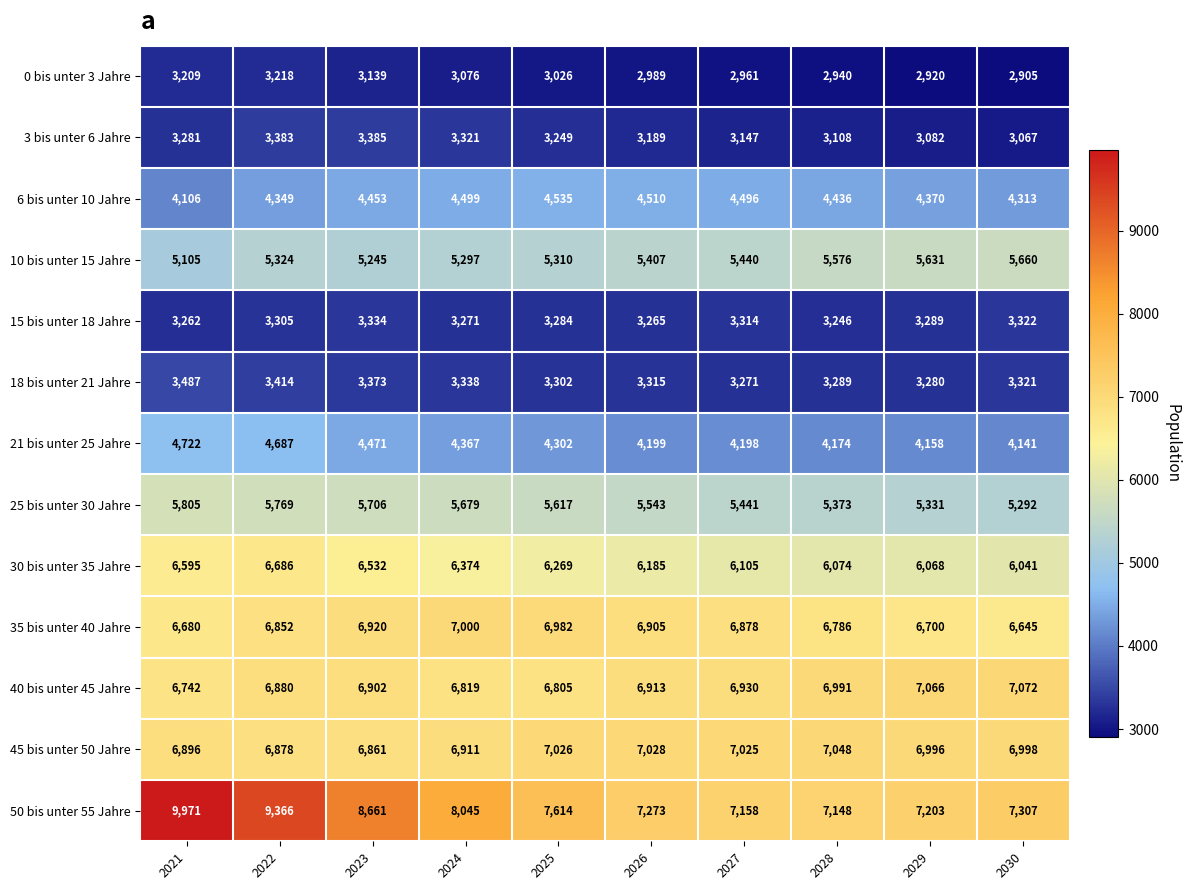

What is the minimum value for 0 bis unter 3 Jahre?

2905